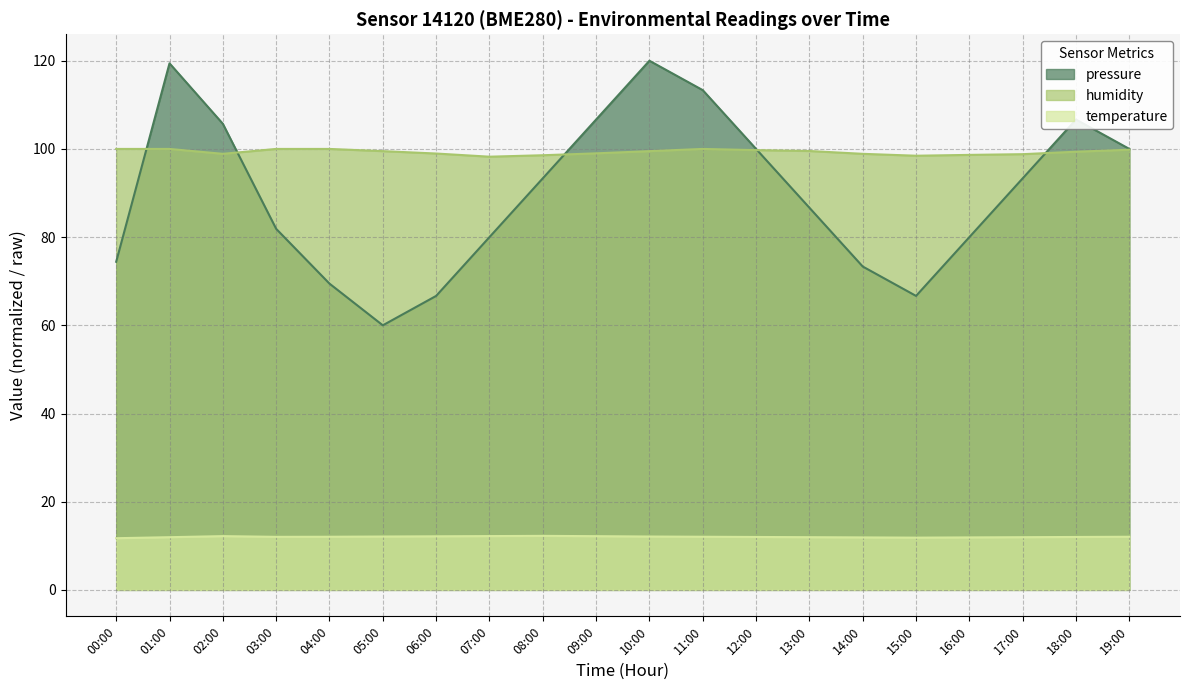

Is it true that temperature equals 11.9 at 01:00?

True